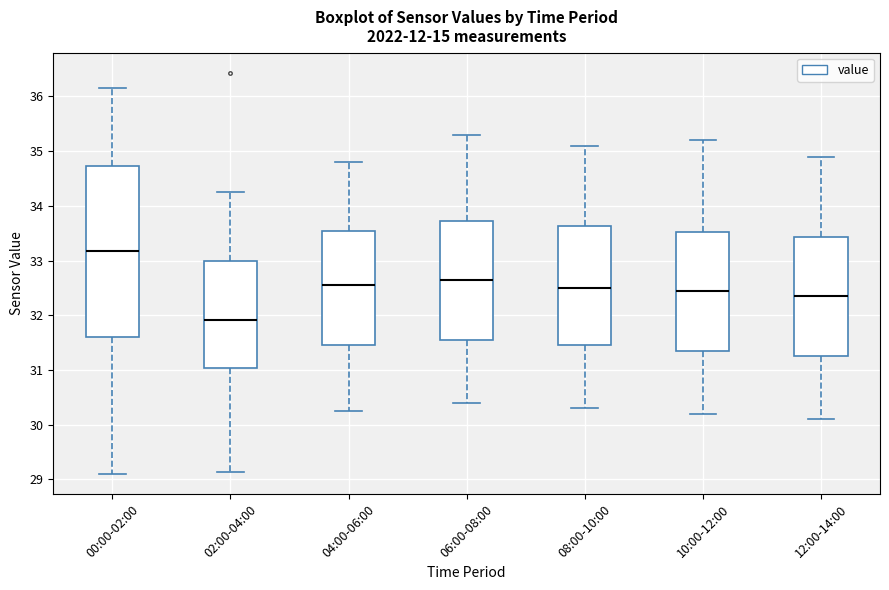

Reading left to right, read every box against the y-axis: the position of its median line, the range the box covers, and the ends of its whiskers. The values are not printed on the chart, so give them approximately, as read against the axis.

00:00-02:00: median 33.2, box 31.6 to 34.7, whiskers 29.1 to 36.2
02:00-04:00: median 31.9, box 31.0 to 33.0, whiskers 29.1 to 34.3
04:00-06:00: median 32.6, box 31.5 to 33.5, whiskers 30.3 to 34.8
06:00-08:00: median 32.7, box 31.6 to 33.7, whiskers 30.4 to 35.3
08:00-10:00: median 32.5, box 31.5 to 33.6, whiskers 30.3 to 35.1
10:00-12:00: median 32.5, box 31.4 to 33.5, whiskers 30.2 to 35.2
12:00-14:00: median 32.4, box 31.3 to 33.4, whiskers 30.1 to 34.9